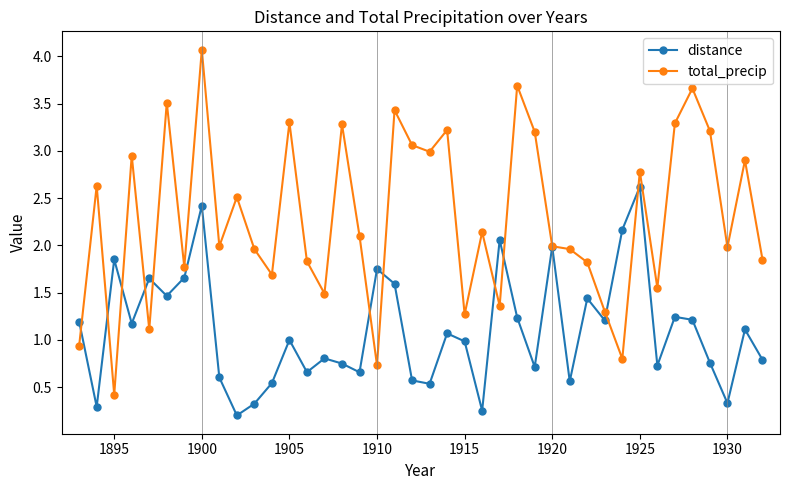

Which series has the largest range (max minus min)?

total_precip